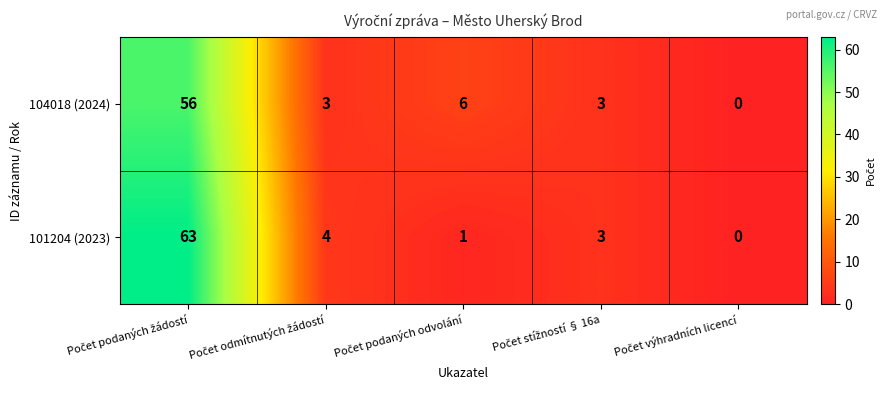

List the series in order of their peak value, highest first.

101204 (2023), 104018 (2024)